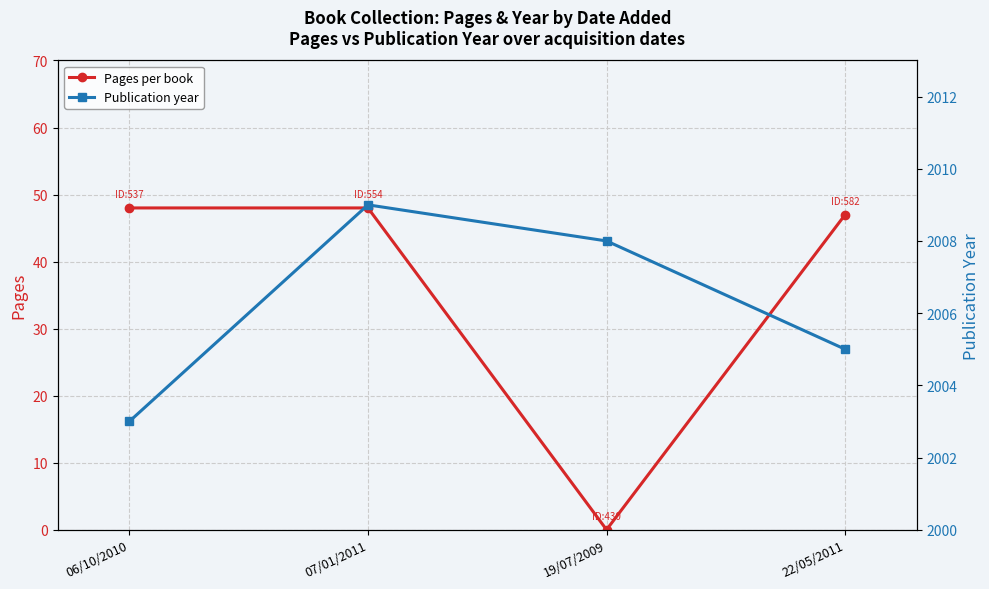

What is the difference between the second highest and second lowest values in the Pages per book series?

1